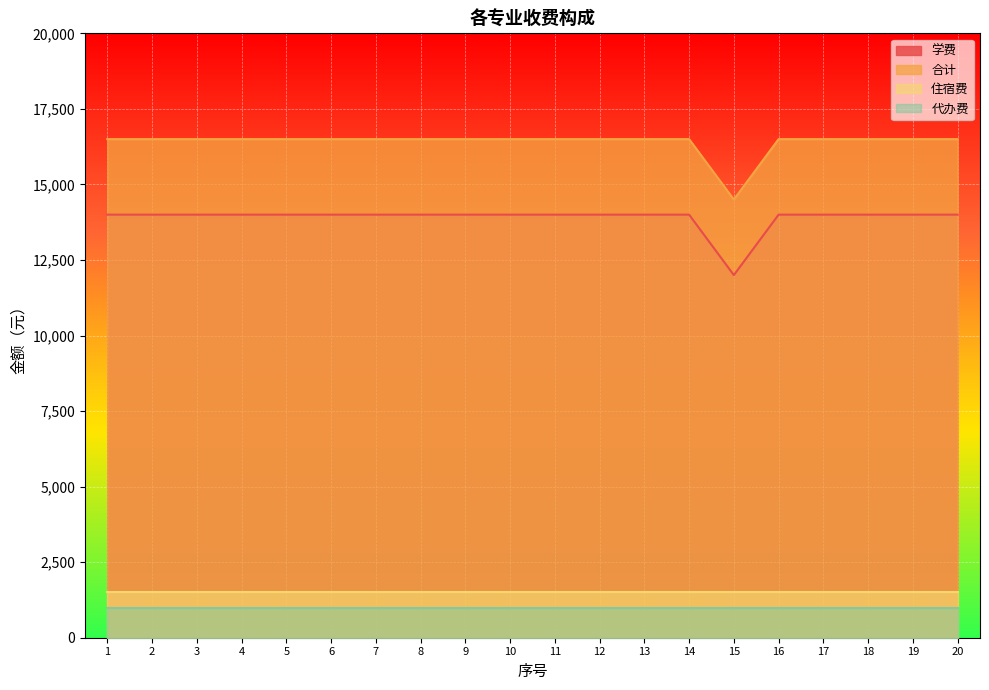

True or false: 学费 has more than 1 interior local peaks.

False